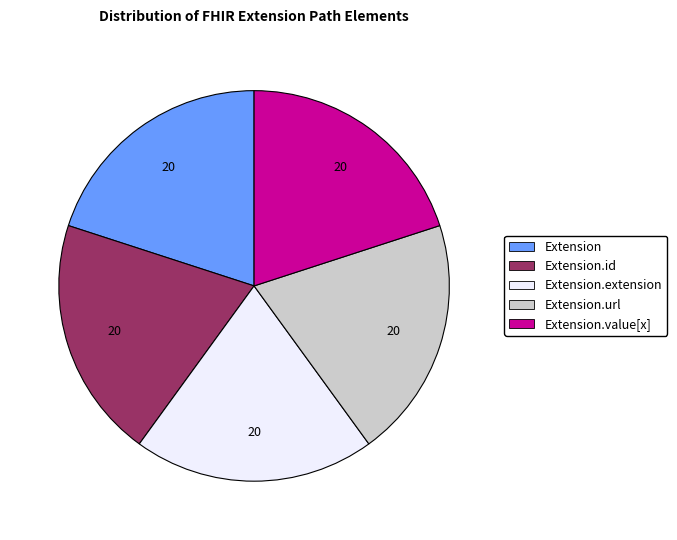

Approximately how many times larger is the value at Extension compared to Extension.id?

1.0